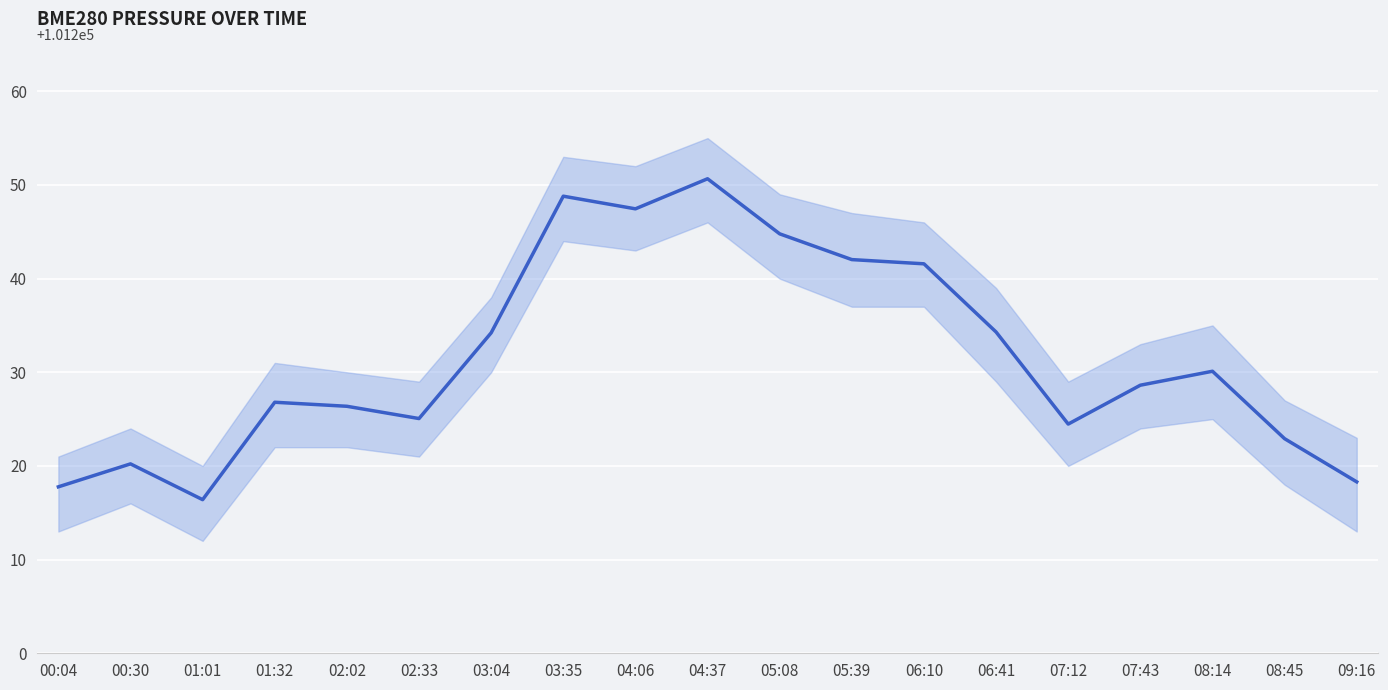

Between 03:04 and 04:37, which is larger?

04:37